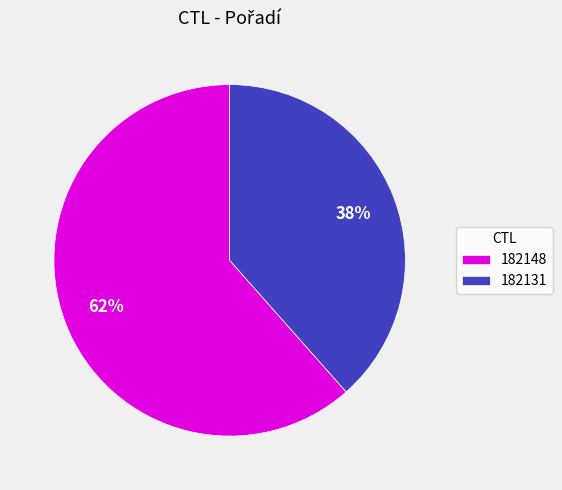

Rank the categories by value from lowest to highest.

182131, 182148